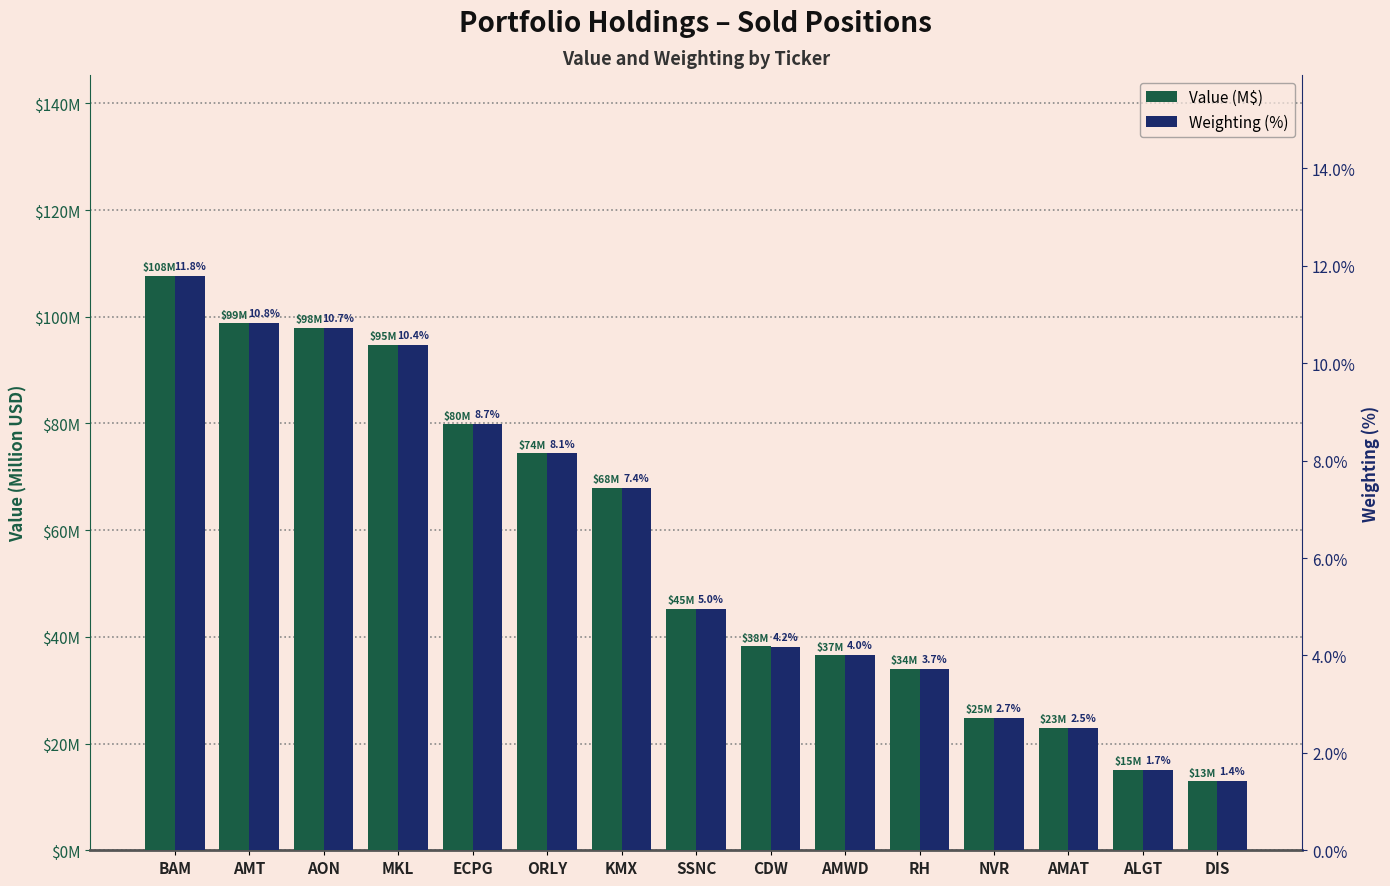

Which category has the highest value in the Value (M$) series?

BAM